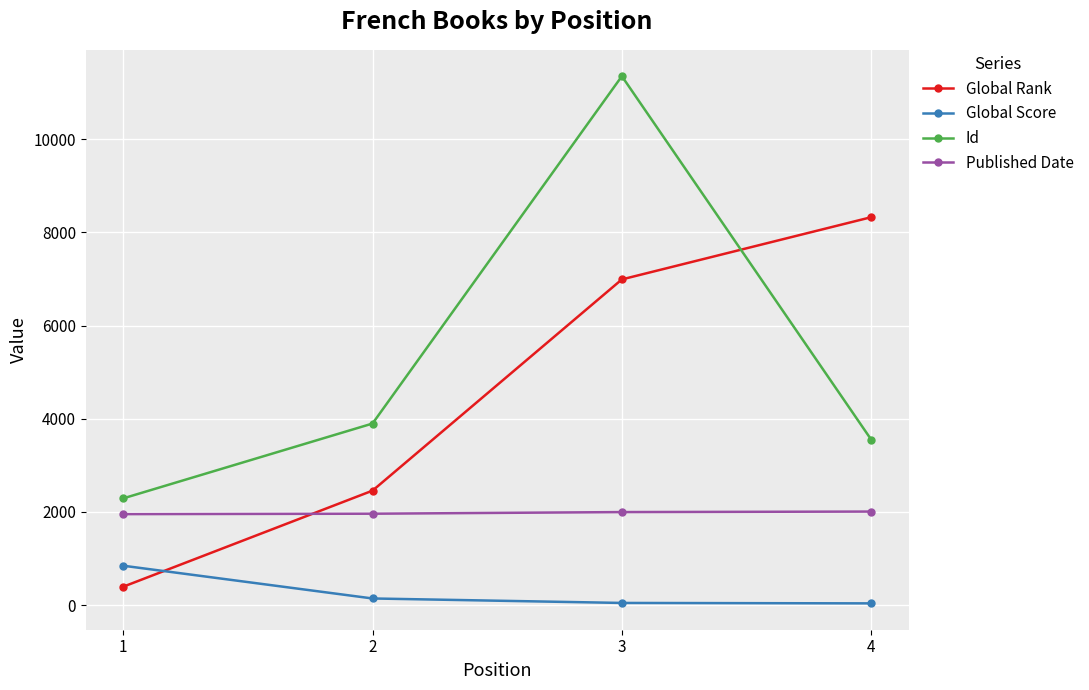

At how many categories does at least one series exceed 2747?

3